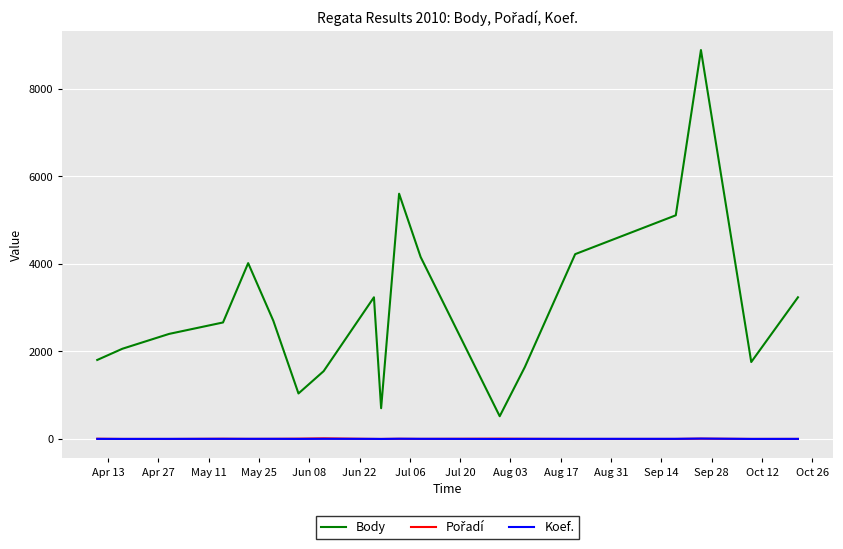

Which series has the widest spread of values?

Body